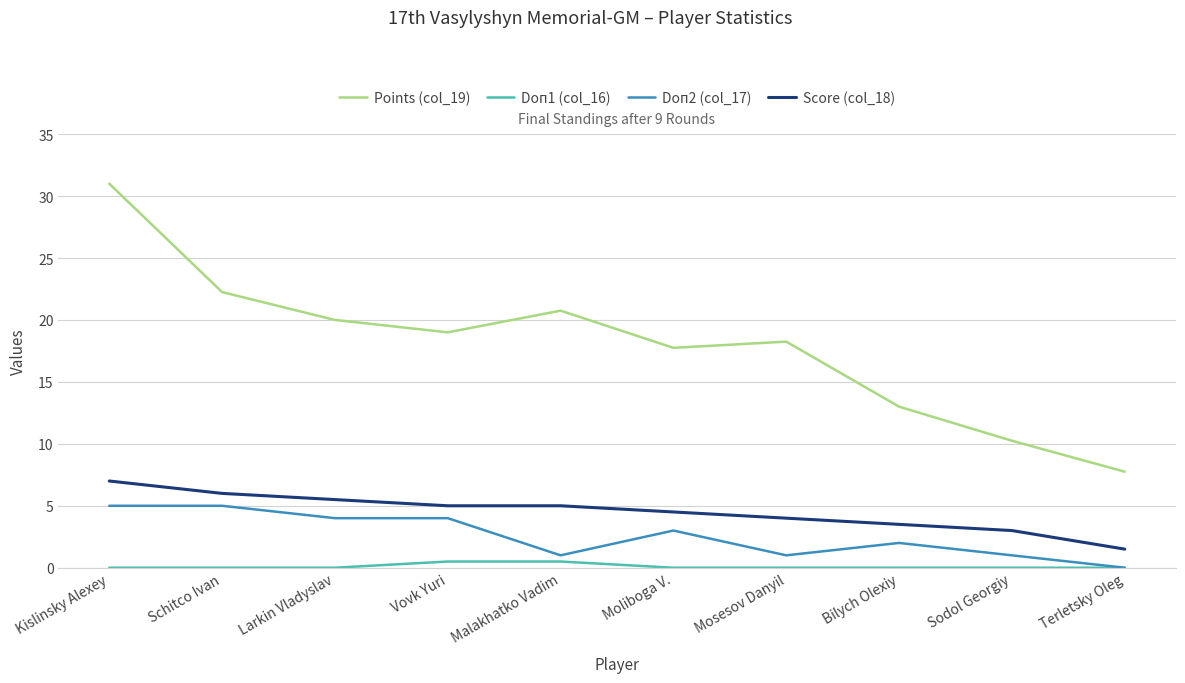

What position from the right is Mosesov Danyil?

4